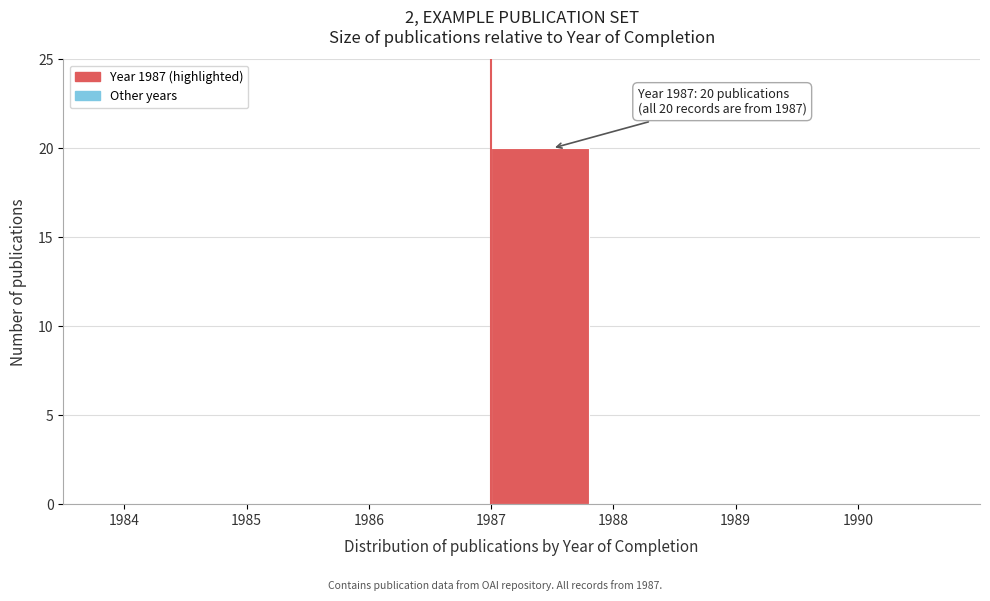

Reading left to right, extract all data points from this chart.

1984=0	1985=0	1986=0	1987=20	1988=0	1989=0